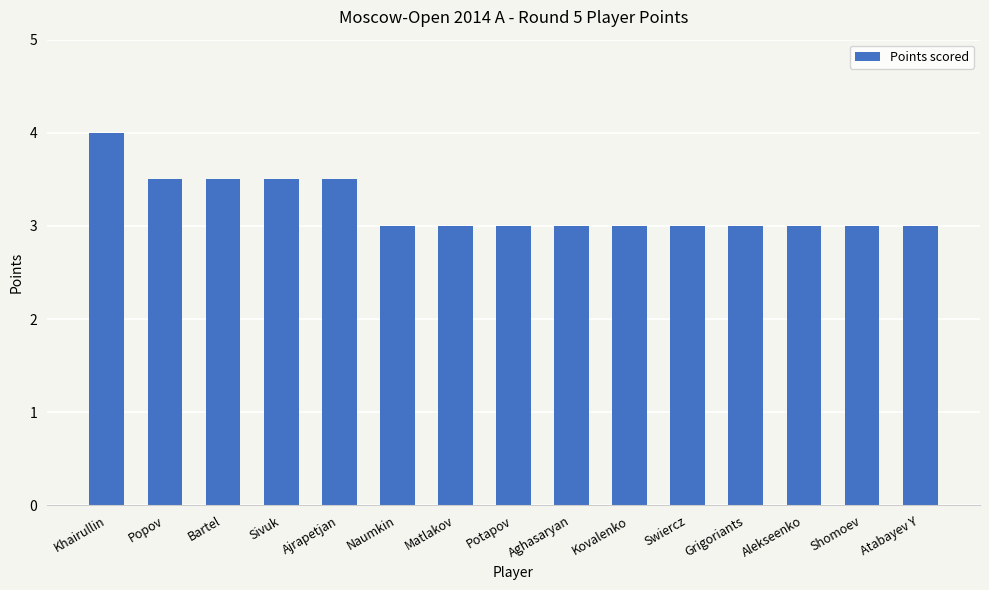

What is the average value?

3.2